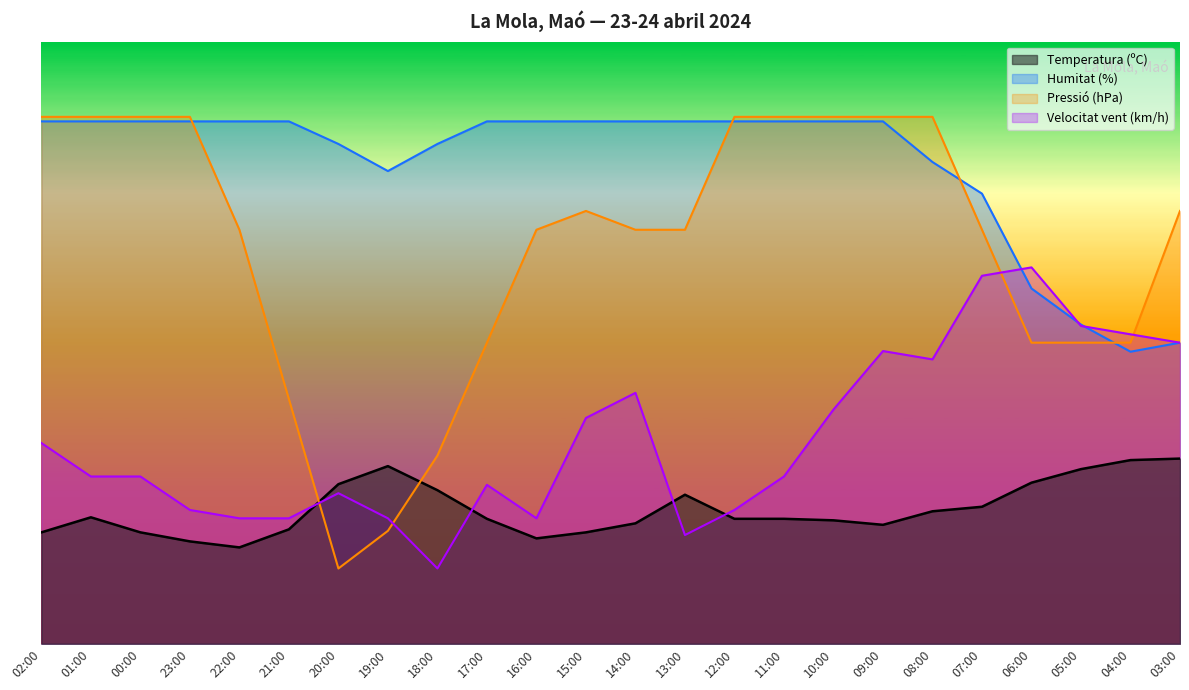

At how many categories does at least one series exceed 13?

24